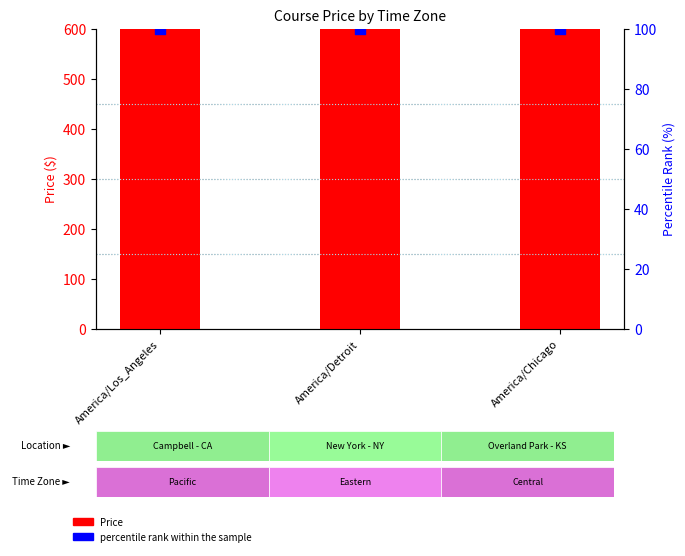

Which series contains the lowest Y value?

percentile rank within the sample